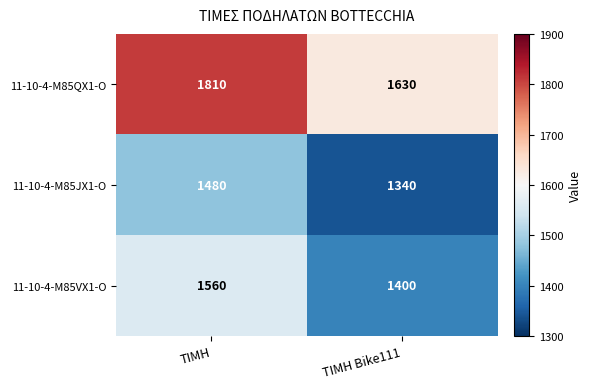

Reading right to left, what are all the values shown in this chart?

11-10-4-M85QX1-O: ΤΙΜΗ Bike111=1630	ΤΙΜΗ=1810
11-10-4-M85JX1-O: ΤΙΜΗ Bike111=1340	ΤΙΜΗ=1480
11-10-4-M85VX1-O: ΤΙΜΗ Bike111=1400	ΤΙΜΗ=1560